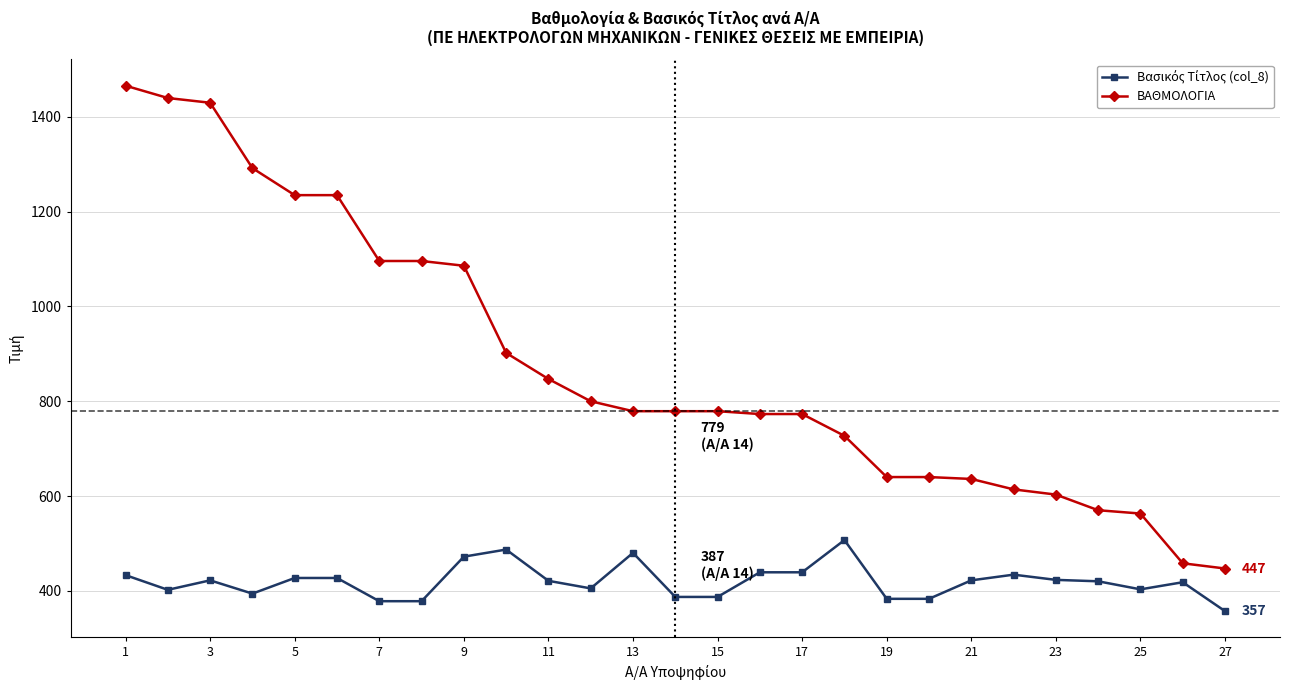

Which series has the largest total across all categories?

ΒΑΘΜΟΛΟΓΙΑ